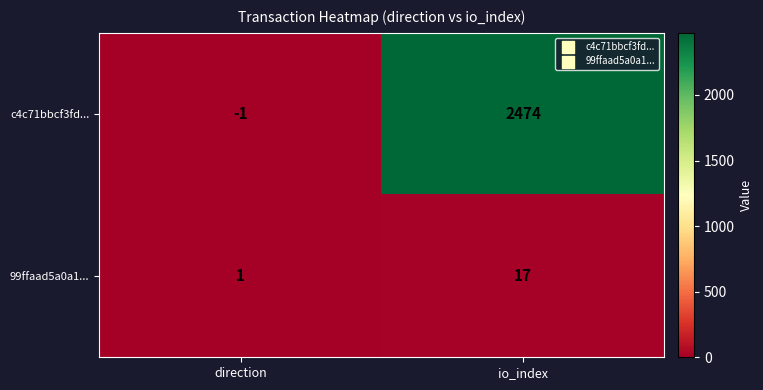

How many values in c4c71bbcf3fd... are above zero?

1